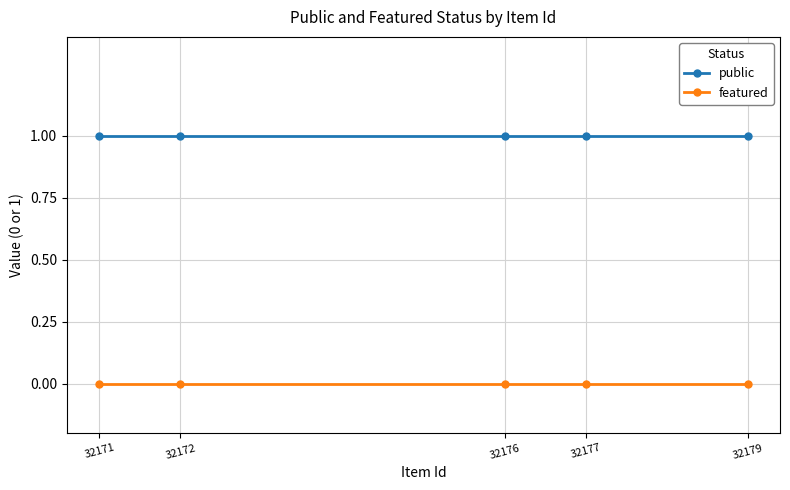

At which label is featured closest to 0?

32179